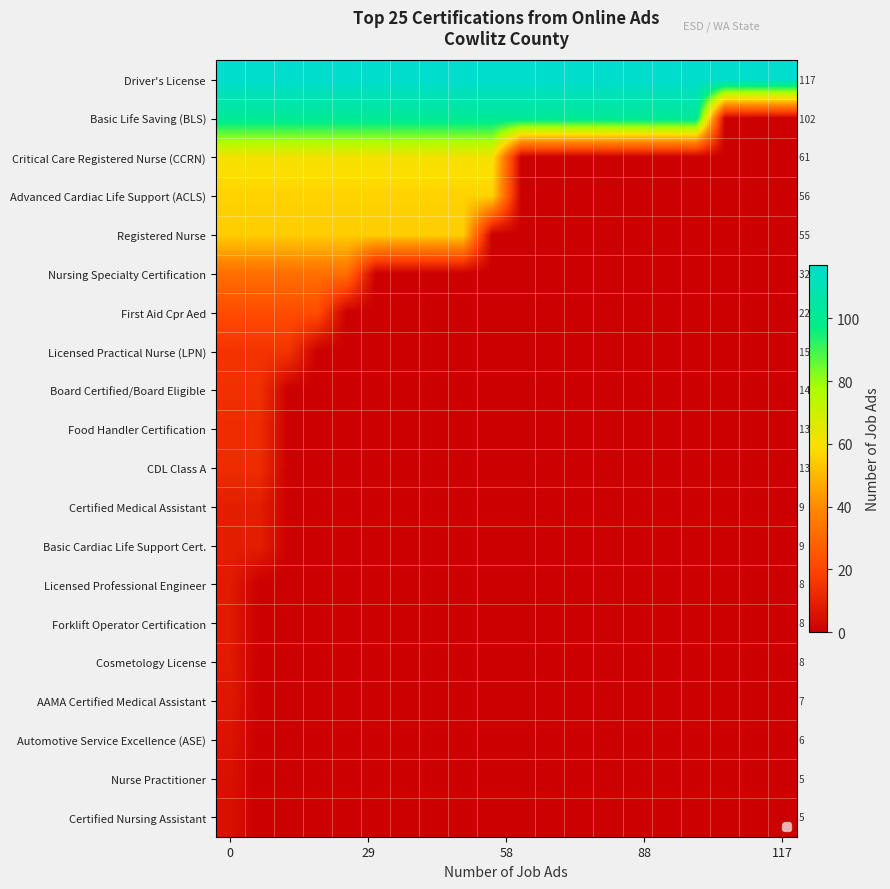

What is the difference between the highest and lowest values at 117?

112